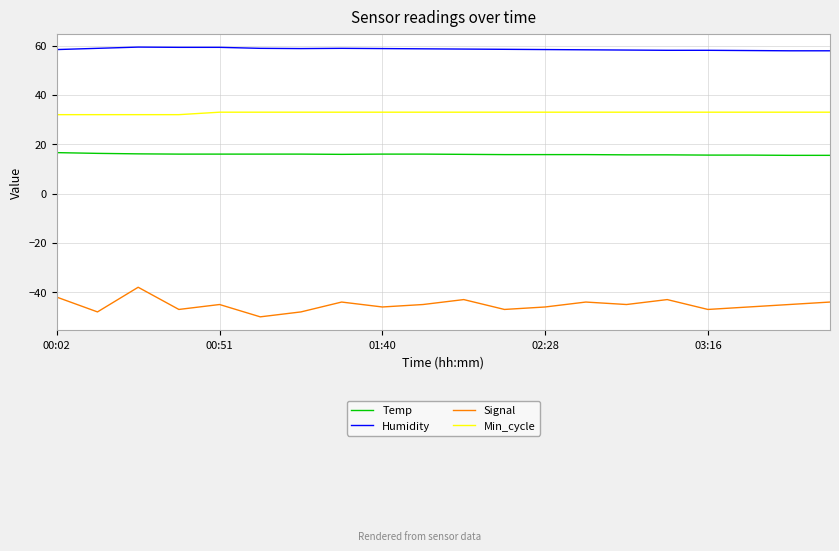

What is the minimum value for Humidity?

57.9